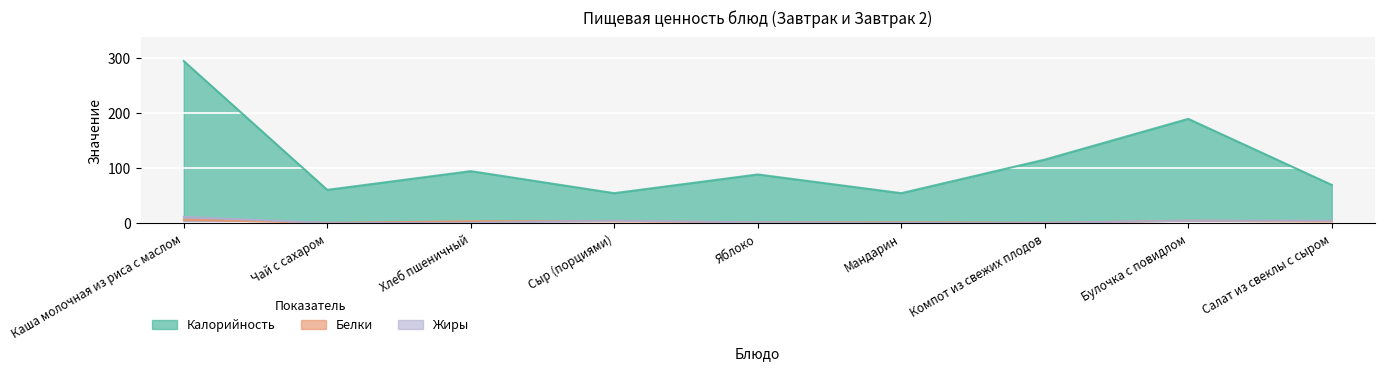

Reading left to right, extract all data points from this chart.

Калорийность: 294.0	60.0	94.0	54.0	88.0	54.0	115.0	189.0	69.0
Белки: 6.0	0.0	3.0	3.0	1.0	1.0	0.2	4.0	2.5
Жиры: 11.0	0.0	0.0	4.0	1.0	0.0	0.0	4.0	4.0